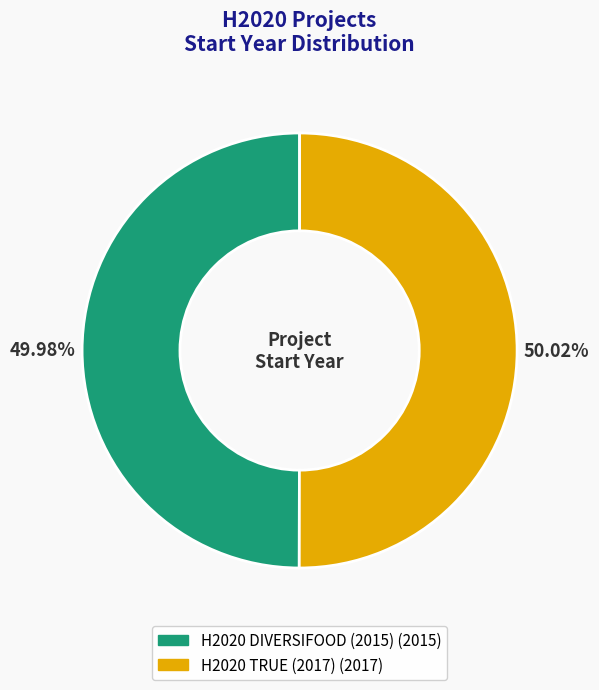

The H2020 DIVERSIFOOD (2015) slice represents 43% of the pie. True or false?

False